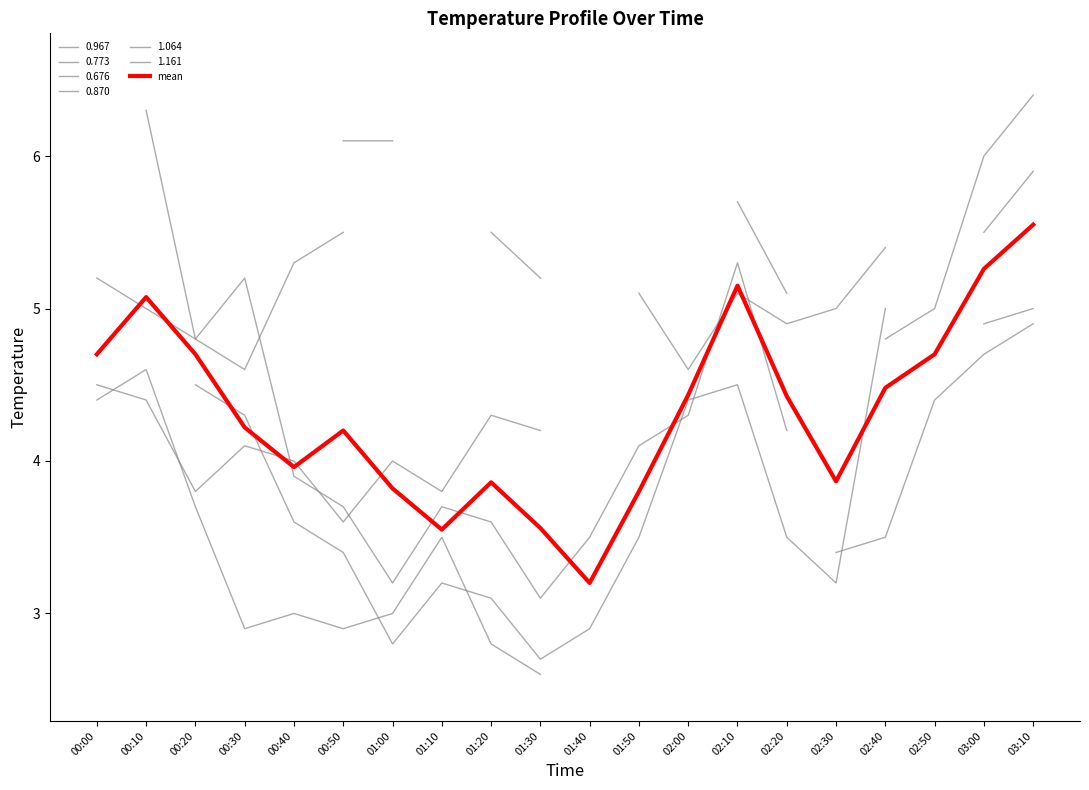

Reading left to right, transcribe all the data shown in this chart.

4.7	5.1	4.7	4.2	4.0	4.2	3.8	3.5	3.9	3.6	3.2	3.8	4.4	5.1	4.4	3.9	4.5	4.7	5.3	5.6